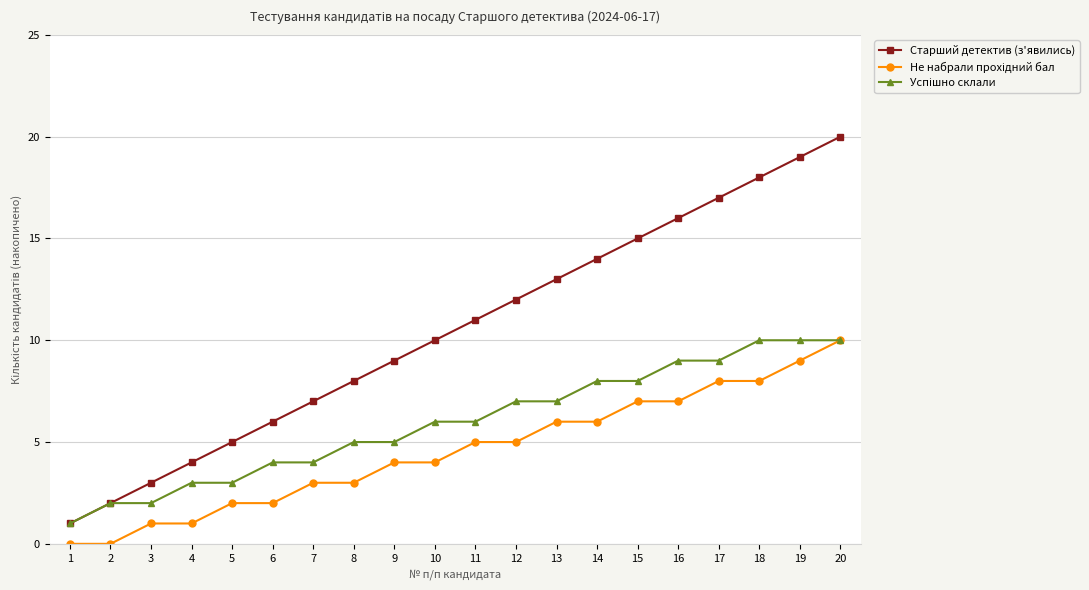

Which label corresponds to the largest value in the chart?

20